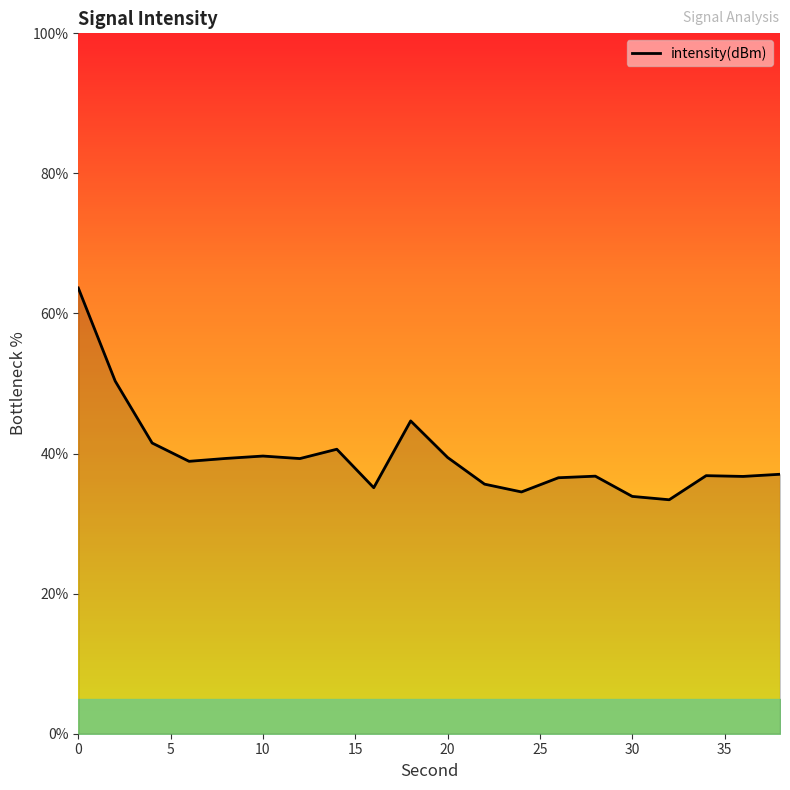

How many values are below 38?

10